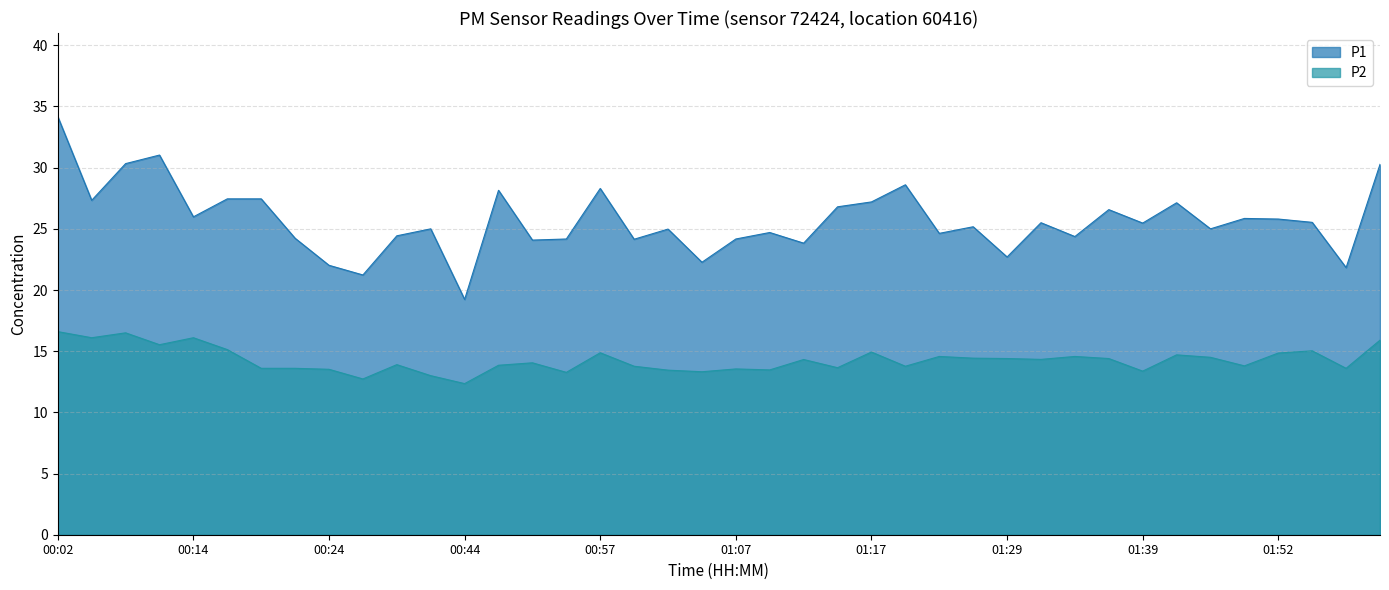

Which category has the lowest value in the P1 series?

00:44